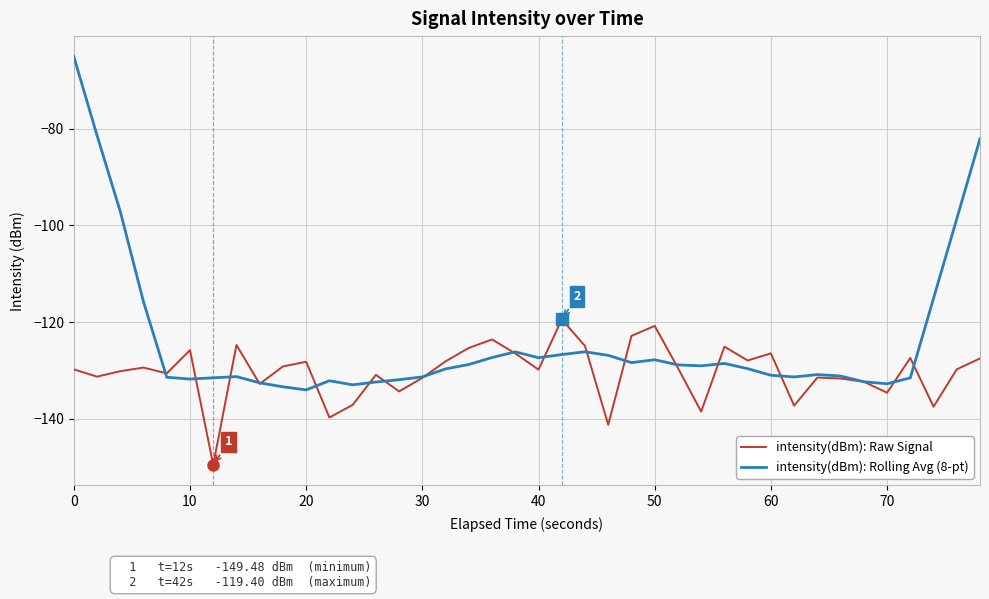

Which series has the widest spread of values?

intensity(dBm): Rolling Avg (8-pt)